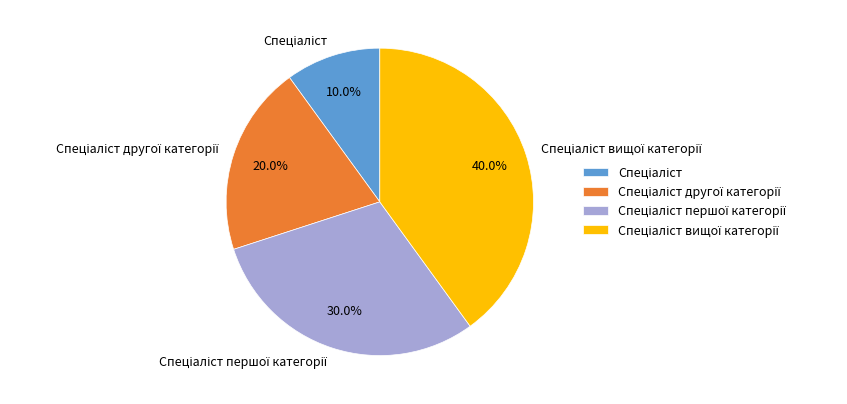

Is there a majority slice in this chart?

No